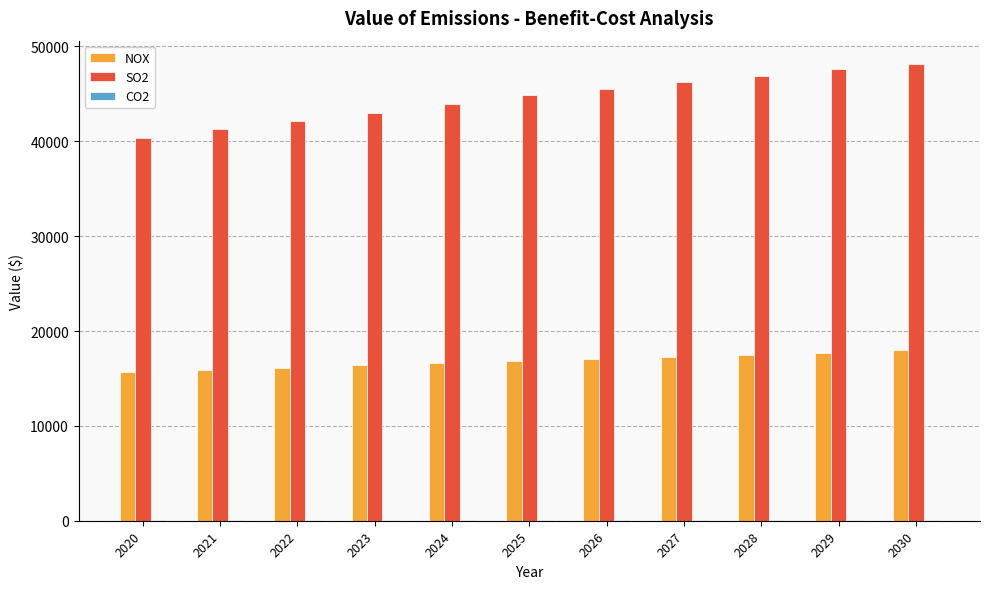

Is it true that SO2 equals 46200 at 2027?

True